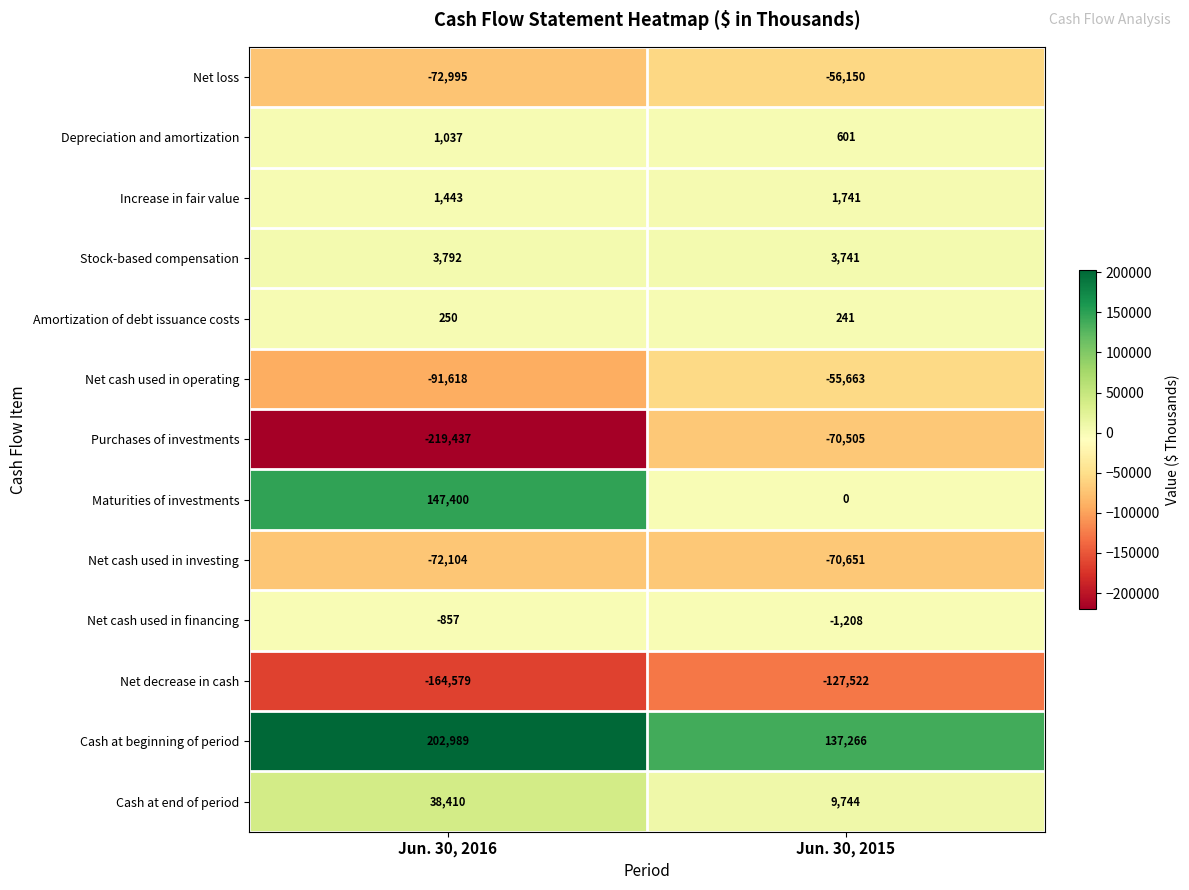

What is the difference between the Amortization of debt issuance costs values at Jun. 30, 2016 and Jun. 30, 2015?

9